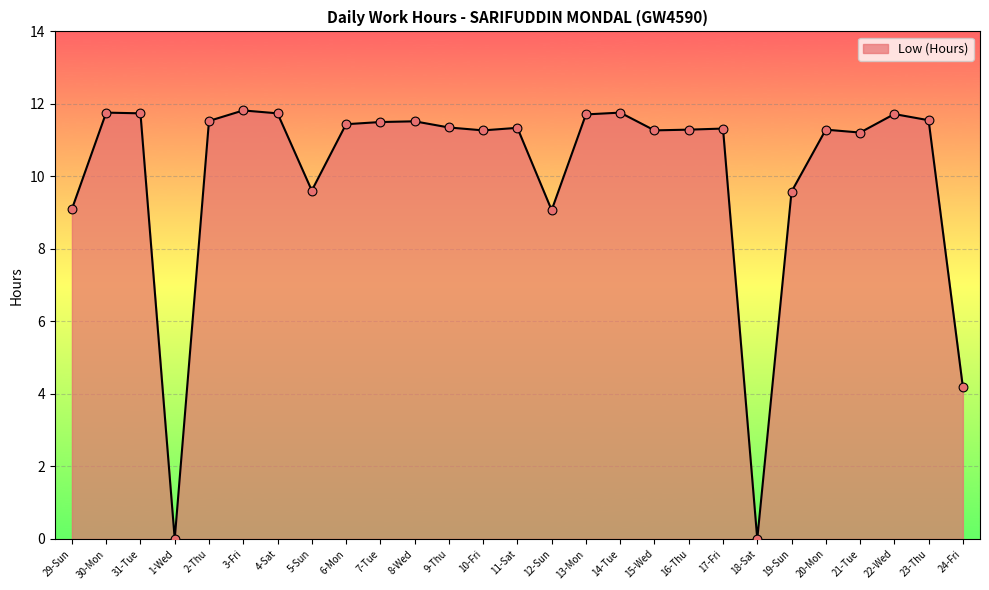

Which has a higher value, 23-Thu or 17-Fri?

23-Thu